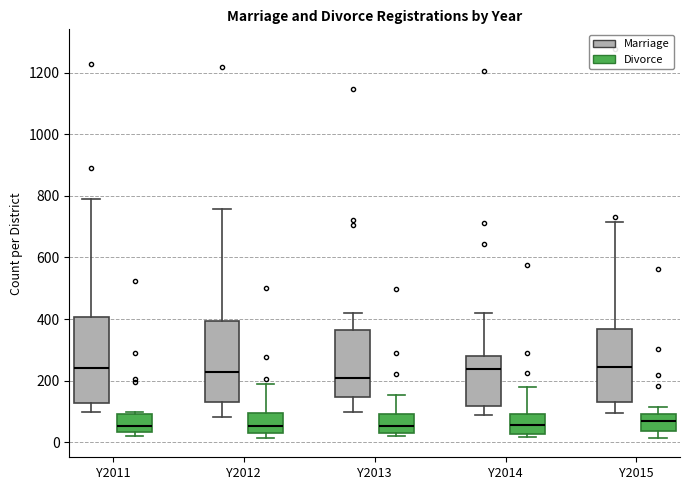

Reading left to right, read every box against the y-axis: the position of its median line, the range the box covers, and the ends of its whiskers. The values are not printed on the chart, so give them approximately, as read against the axis.

Y2011 (Marriage): median 240, box 120 to 400, whiskers 100 to 780
Y2011 (Divorce): median 60, box 40 to 100, whiskers 20 to 100 (just above the box's upper edge)
Y2012 (Marriage): median 220, box 140 to 400, whiskers 80 to 760
Y2012 (Divorce): median 60, box 20 to 100, whiskers 20 (just below the box's lower edge) to 180
Y2013 (Marriage): median 200, box 140 to 360, whiskers 100 to 420
Y2013 (Divorce): median 60, box 40 to 100, whiskers 20 to 160
Y2014 (Marriage): median 240, box 120 to 280, whiskers 80 to 420
Y2014 (Divorce): median 60, box 20 to 100, whiskers 20 (just below the box's lower edge) to 180
Y2015 (Marriage): median 240, box 140 to 360, whiskers 100 to 720
Y2015 (Divorce): median 60, box 40 to 100, whiskers 20 to 120